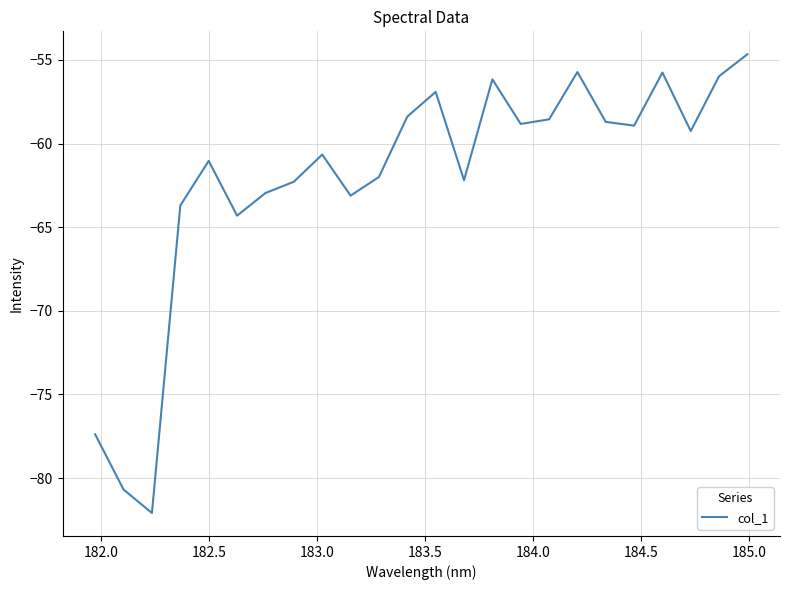

What is the minimum value shown in the chart?

-82.1